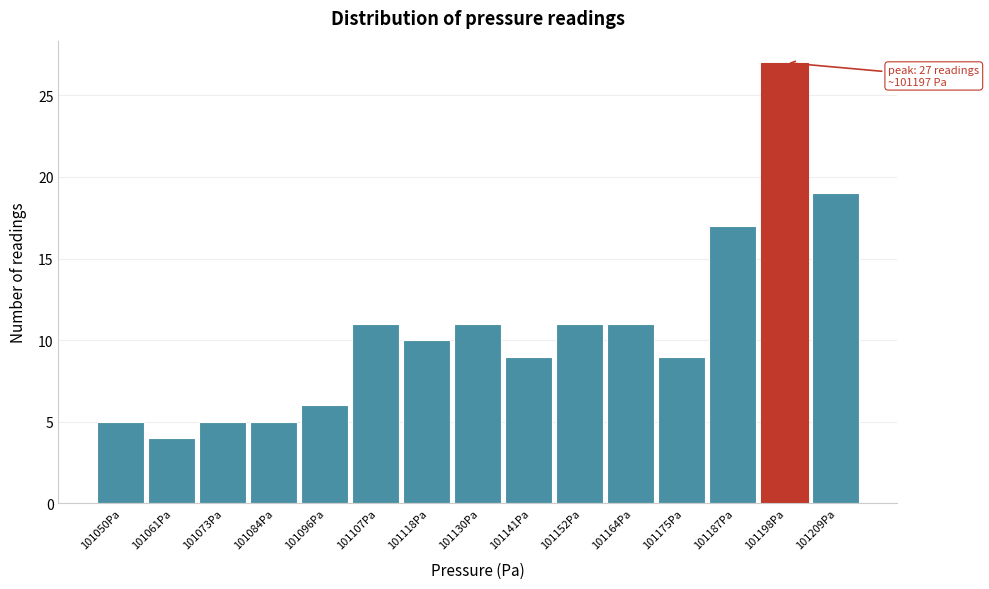

Reading right to left, extract all data points from this chart.

101209Pa=19	101198Pa=27	101187Pa=17	101175Pa=9	101164Pa=11	101152Pa=11	101141Pa=9	101130Pa=11	101118Pa=10	101107Pa=11	101096Pa=6	101084Pa=5	101073Pa=5	101061Pa=4	101050Pa=5